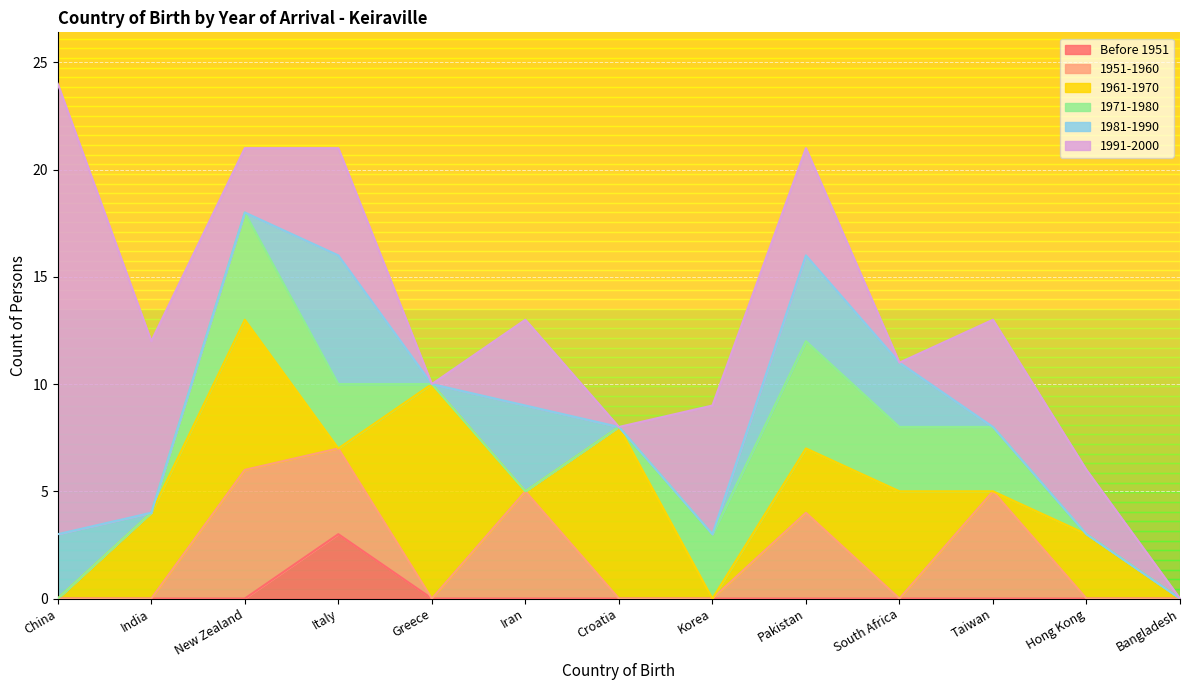

Does the chart display data point markers on the line(s)?

No